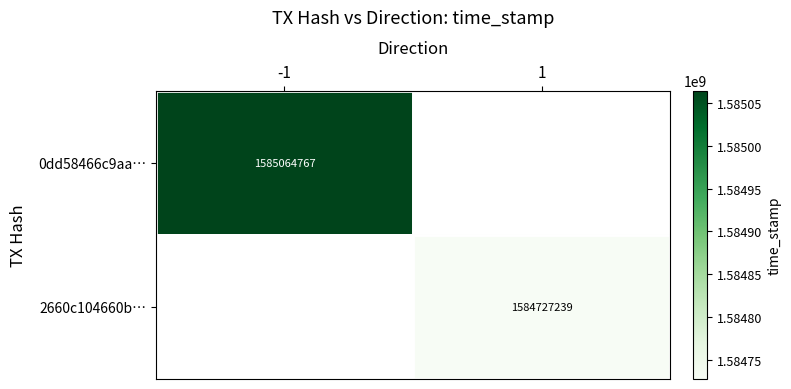

The value of 0dd58466c9aa… at -1 is 1585064767. True or false?

True